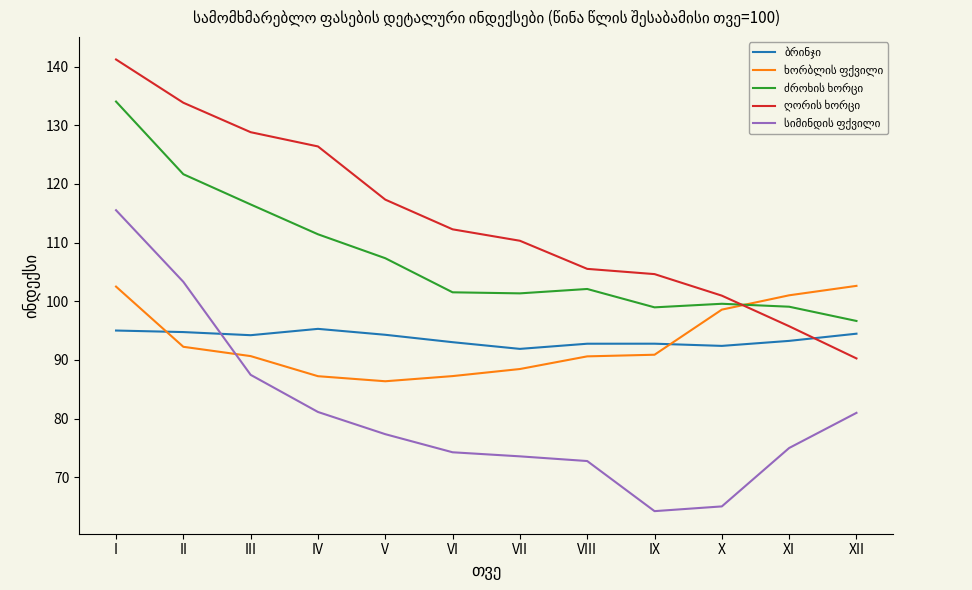

Which category has the highest value across all series?

I